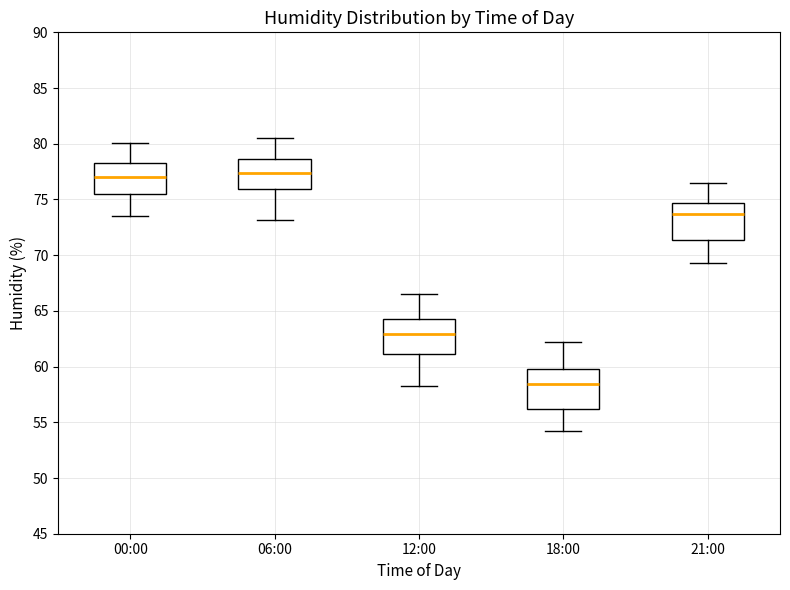

Reading left to right, transcribe this box plot: for each box, give where its median line is, the range the box spans, and where its two whiskers end, as read against the y-axis. The values are not printed on the chart, so give them approximately, as read against the axis.

00:00: median 77.0, box 75.5 to 78.5, whiskers 73.5 to 80.0
06:00: median 77.5, box 76.0 to 78.5, whiskers 73.0 to 80.5
12:00: median 63.0, box 61.0 to 64.5, whiskers 58.5 to 66.5
18:00: median 58.5, box 56.0 to 60.0, whiskers 54.0 to 62.0
21:00: median 73.5, box 71.5 to 74.5, whiskers 69.5 to 76.5